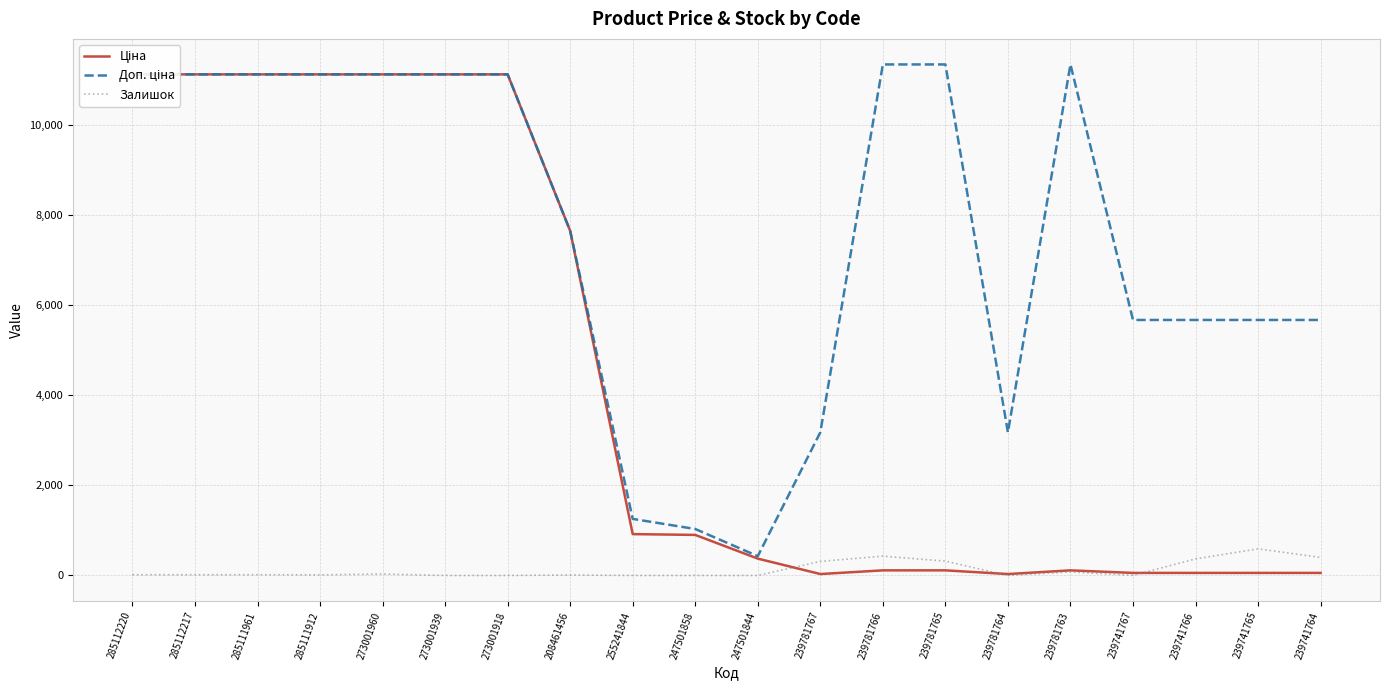

At how many categories does at least one series exceed 9031?

10